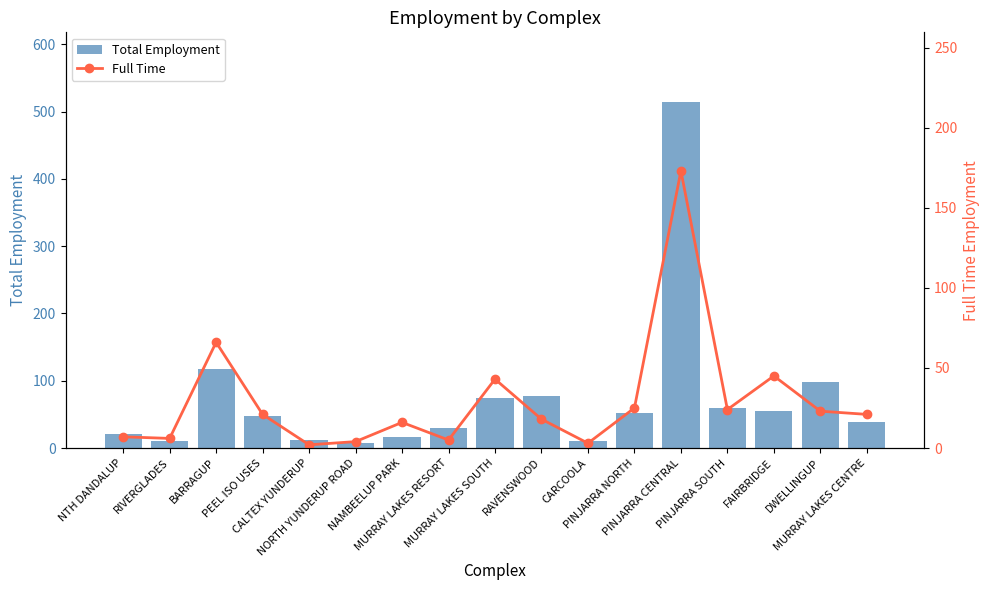

Where is Full Time nearest to the value 87?

BARRAGUP